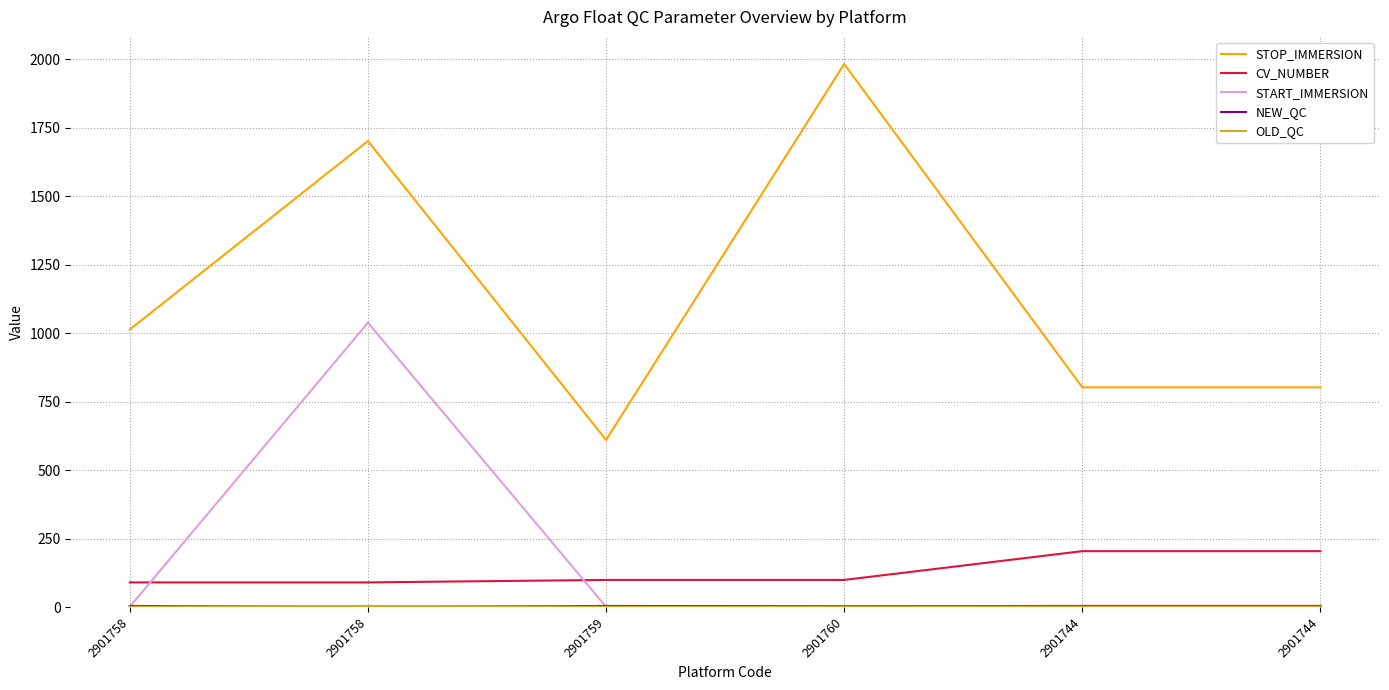

Is the value of START_IMMERSION at 2901758 greater than the value of STOP_IMMERSION at 2901758?

No